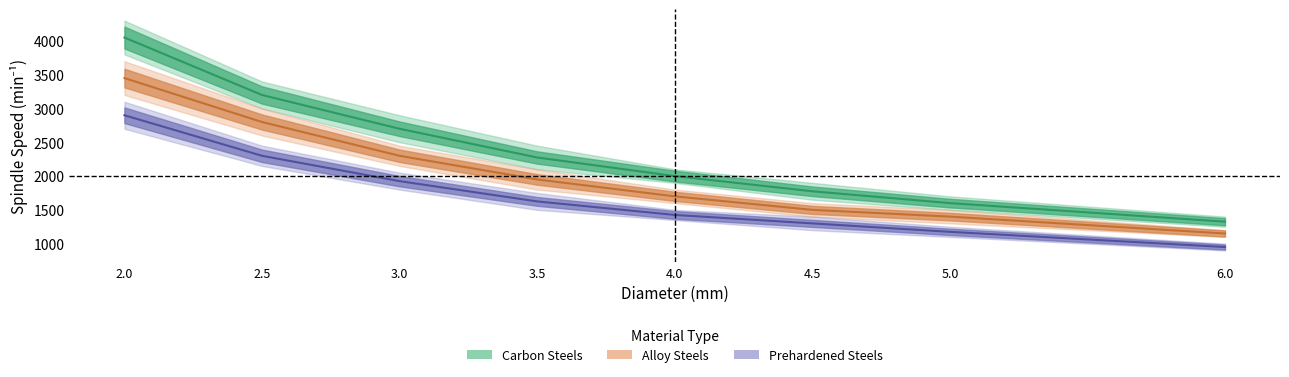

The value of Carbon Steels Spindle Speed at 5.0 is 1600. True or false?

True